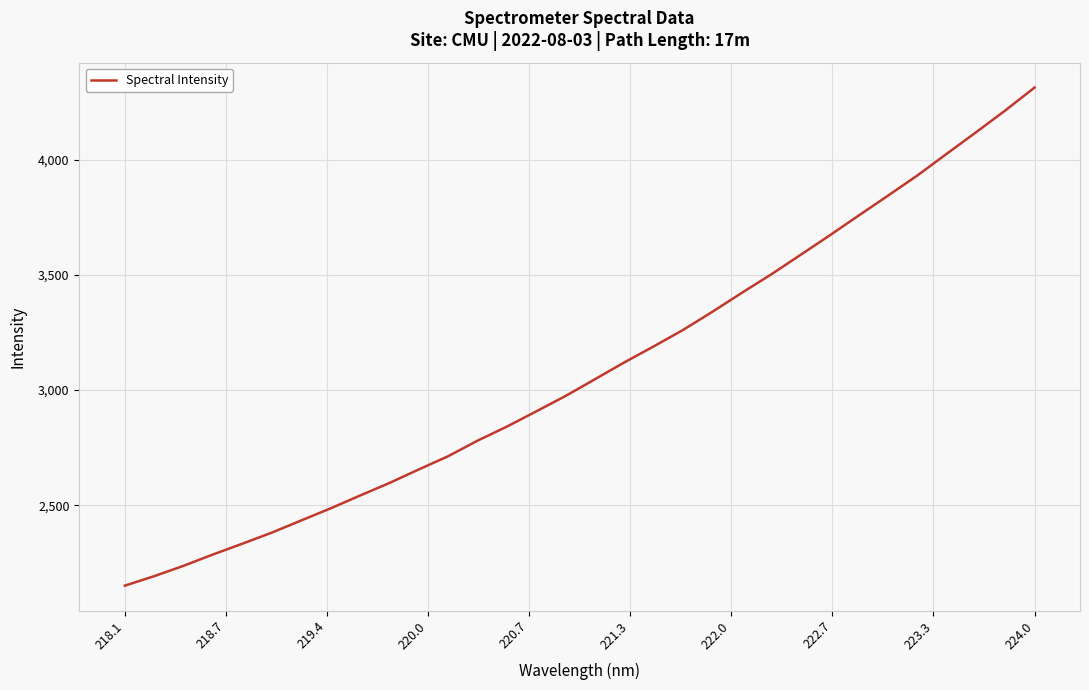

What is the difference between the maximum and minimum values?

2160.6